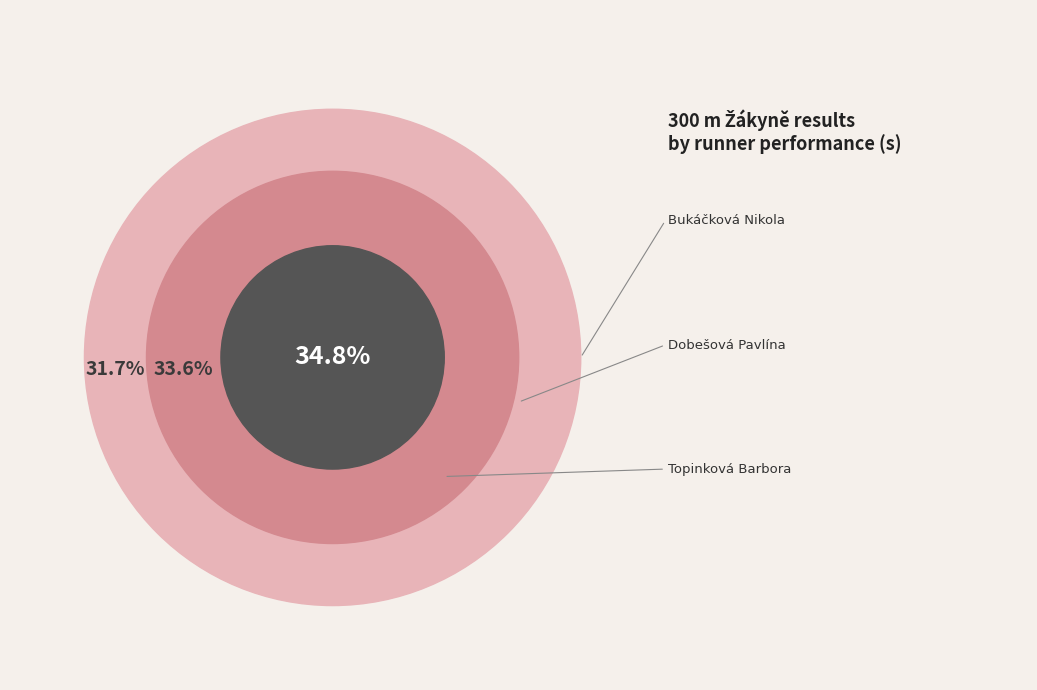

To the nearest percent, what is the combined percentage of Dobešová Pavlína and Topinková Barbora?

68%